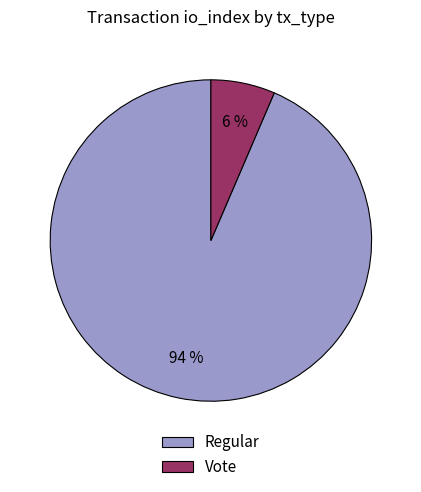

Is there a majority slice in this chart?

Yes